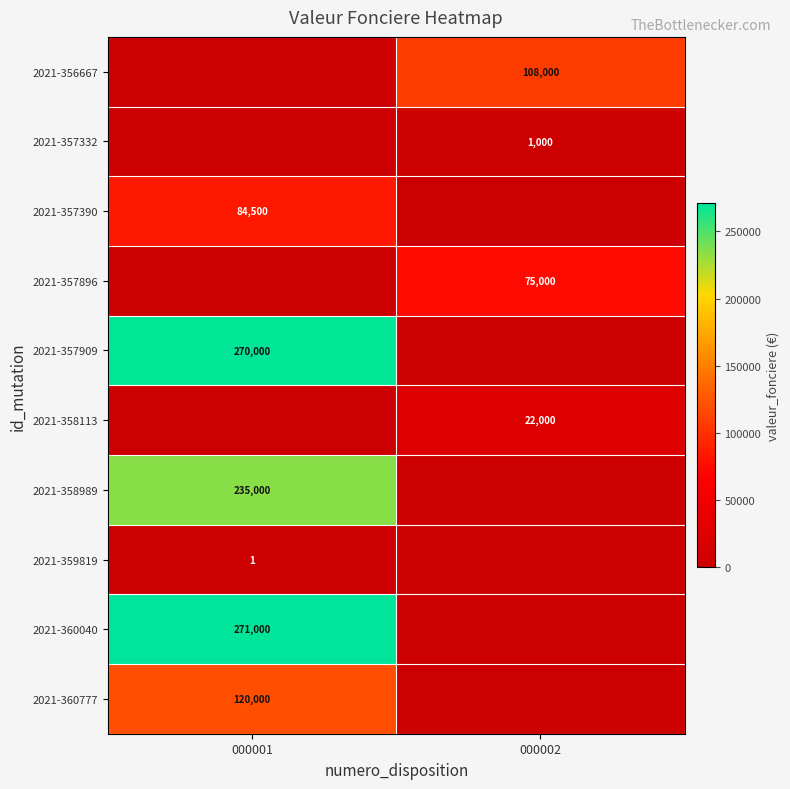

Is it true that 2021-357332 equals 1000 at 000002?

True